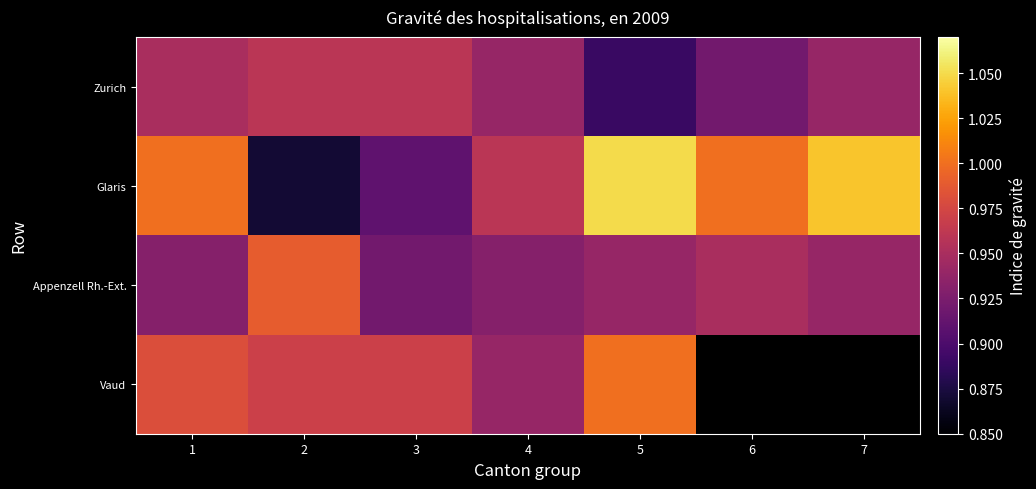

Rank the series by their maximum value, from highest to lowest.

Glaris, Vaud, Appenzell Rh.-Ext., Zurich